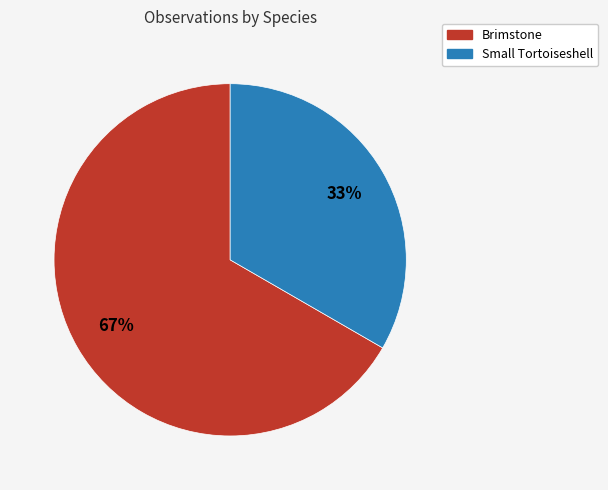

What percentage is the Brimstone slice, to the nearest percent?

67%